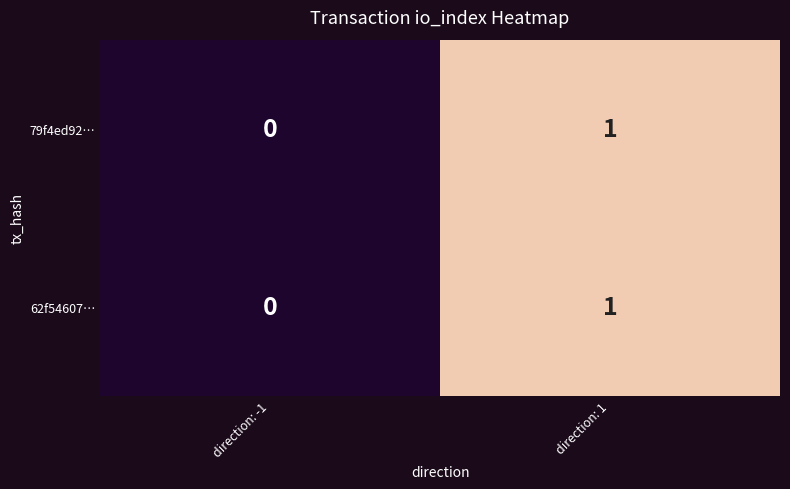

How many series are shown in this chart?

2